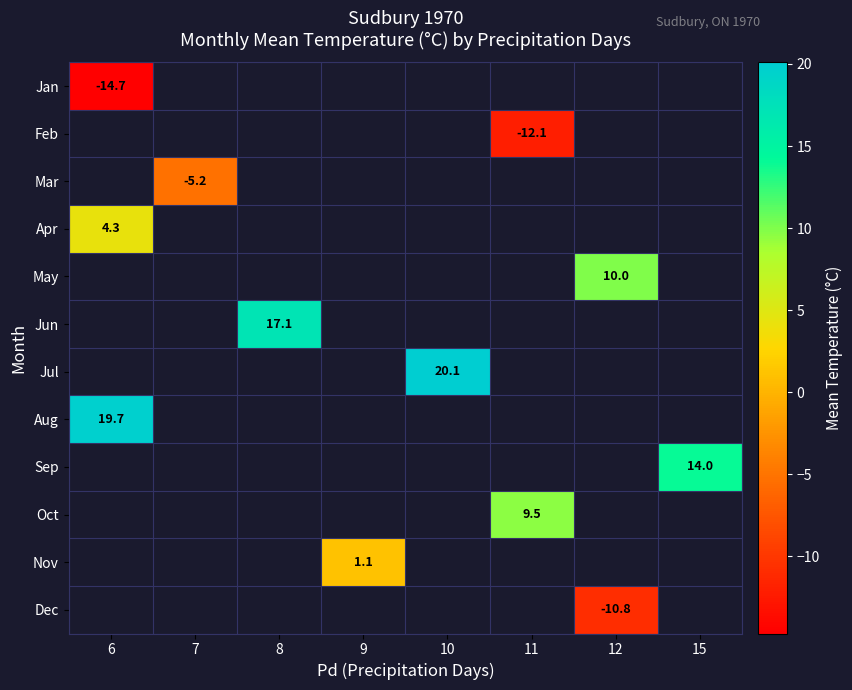

How many data points does each series have?

8